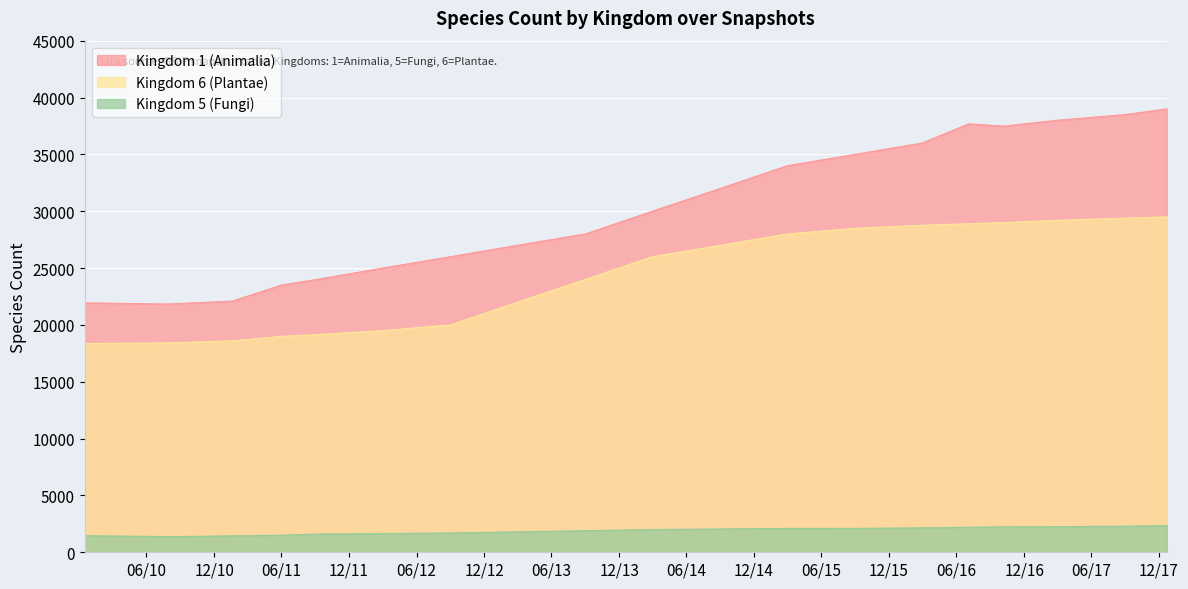

Which series has the largest range (max minus min)?

Kingdom 1 (Animalia)